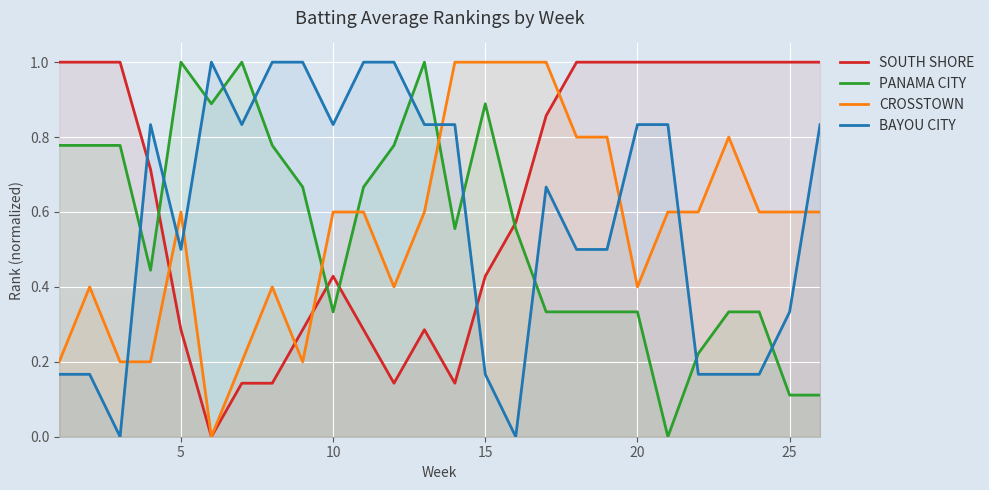

Does the chart display data point markers on the line(s)?

No